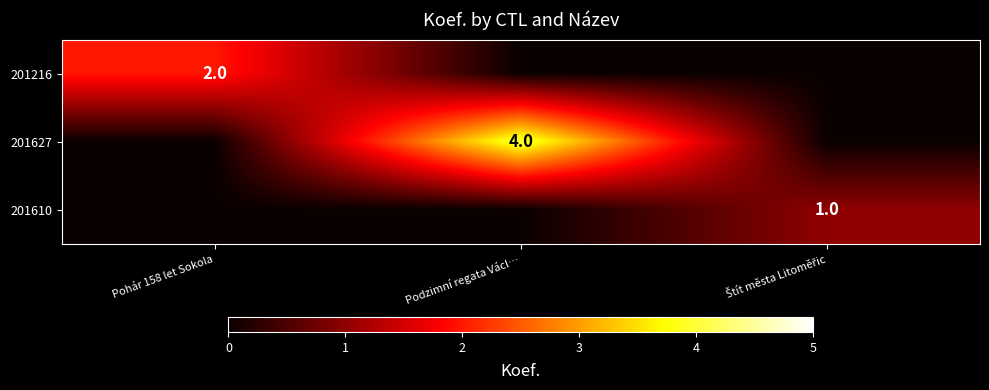

What is the total value across all series at Podzimní regata Václ…?

4